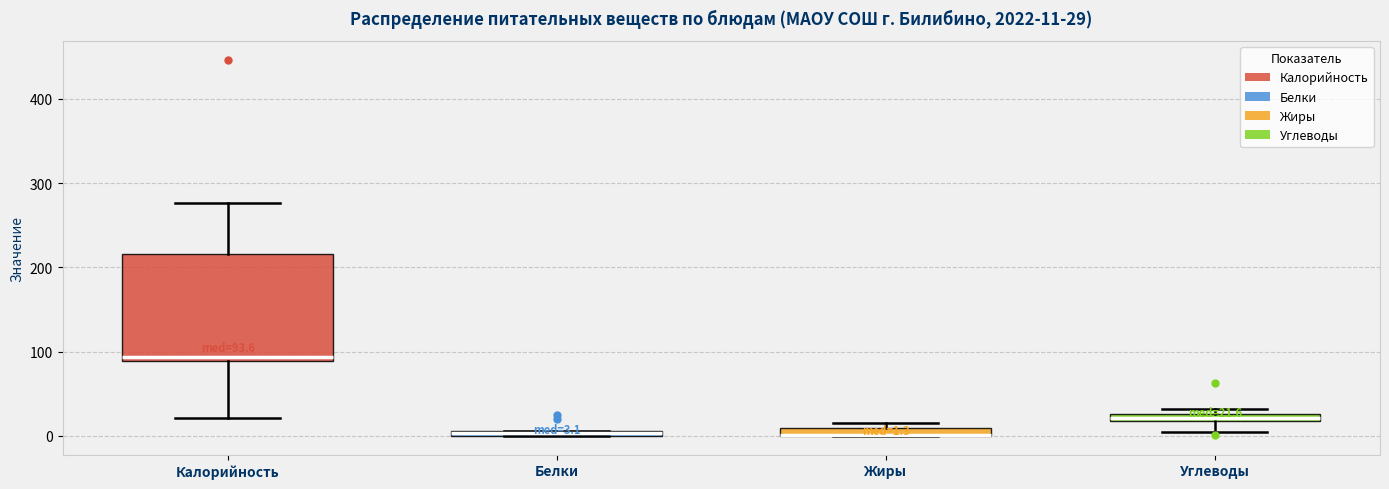

Which box is the tallest, from its lower edge to its upper edge?

Калорийность